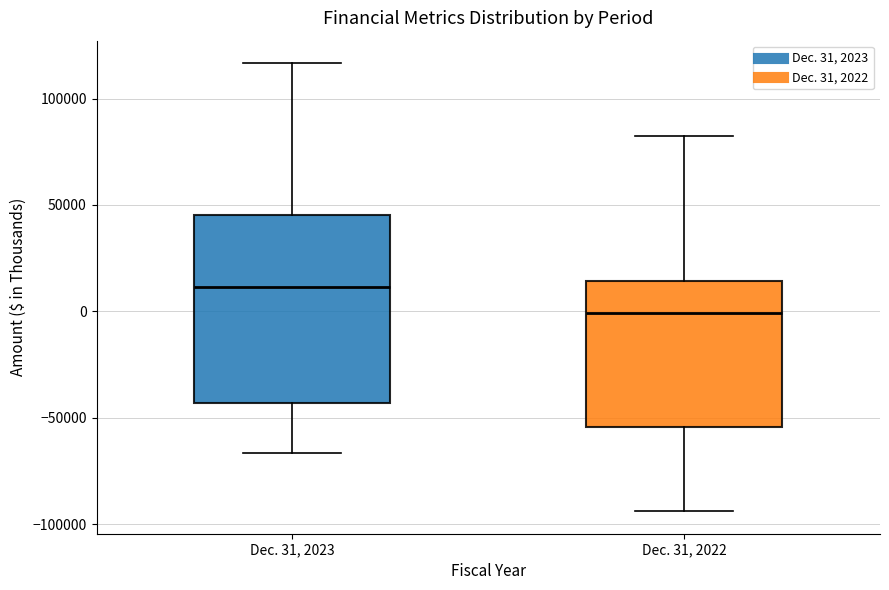

Comparing the boxes themselves (not the whiskers), which one is the tallest?

Dec. 31, 2023